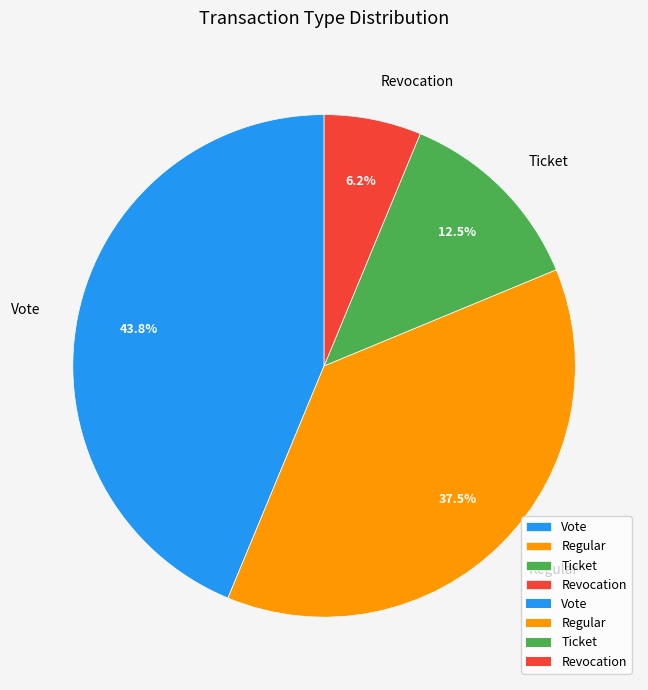

The Ticket slice represents 23% of the pie. True or false?

False